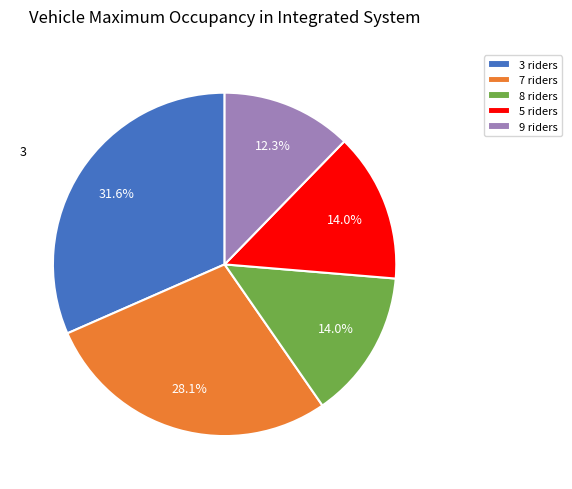

What is the largest slice in the pie chart?

3 riders